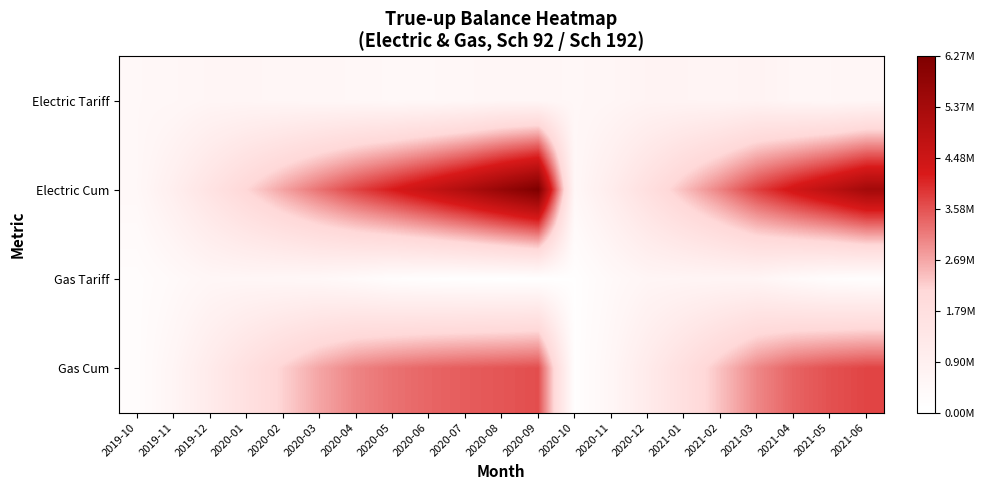

Reading right to left, list all the values displayed in this chart.

Electric Tariff: 2021-06=559393.3	2021-05=510247.1	2021-04=563900.6	2021-03=711826.7	2021-02=650950.0	2021-01=684060.3	2020-12=688801.4	2020-11=573065.3	2020-10=491242.6	2020-09=550706.8	2020-08=567576.8	2020-07=493594.5	2020-06=457313.3	2020-05=446667.3	2020-04=502521.1	2020-03=532097.3	2020-02=559965.2	2020-01=600612.7	2019-12=602164.2	2019-11=498324.1	2019-10=457691.2
Electric Cum: 2021-06=5433487.4	2021-05=4874094.1	2021-04=4363847.0	2021-03=3799946.4	2021-02=3088119.7	2021-01=2437169.7	2020-12=1753109.4	2020-11=1064307.9	2020-10=491242.6	2020-09=6269234.3	2020-08=5718527.5	2020-07=5150950.7	2020-06=4657356.2	2020-05=4200042.9	2020-04=3753375.7	2020-03=3250854.6	2020-02=2718757.3	2020-01=2158792.1	2019-12=1558179.4	2019-11=956015.3	2019-10=457691.2
Gas Tariff: 2021-06=133968.8	2021-05=201711.9	2021-04=375479.1	2021-03=619338.3	2021-02=631485.2	2021-01=625929.8	2020-12=606701.1	2020-11=404293.0	2020-10=139999.3	2020-09=85208.2	2020-08=75768.1	2020-07=95193.9	2020-06=135122.8	2020-05=195704.5	2020-04=355551.5	2020-03=473338.7	2020-02=517774.7	2020-01=558732.7	2019-12=549263.8	2019-11=384314.3	2019-10=212948.8
Gas Cum: 2021-06=3738906.4	2021-05=3604937.6	2021-04=3403225.7	2021-03=3027746.7	2021-02=2408408.4	2021-01=1776923.2	2020-12=1150993.4	2020-11=544292.3	2020-10=139999.3	2020-09=3638921.9	2020-08=3553713.7	2020-07=3477945.6	2020-06=3382751.6	2020-05=3247628.8	2020-04=3051924.4	2020-03=2696372.9	2020-02=2223034.2	2020-01=1705259.6	2019-12=1146526.9	2019-11=597263.1	2019-10=212948.8